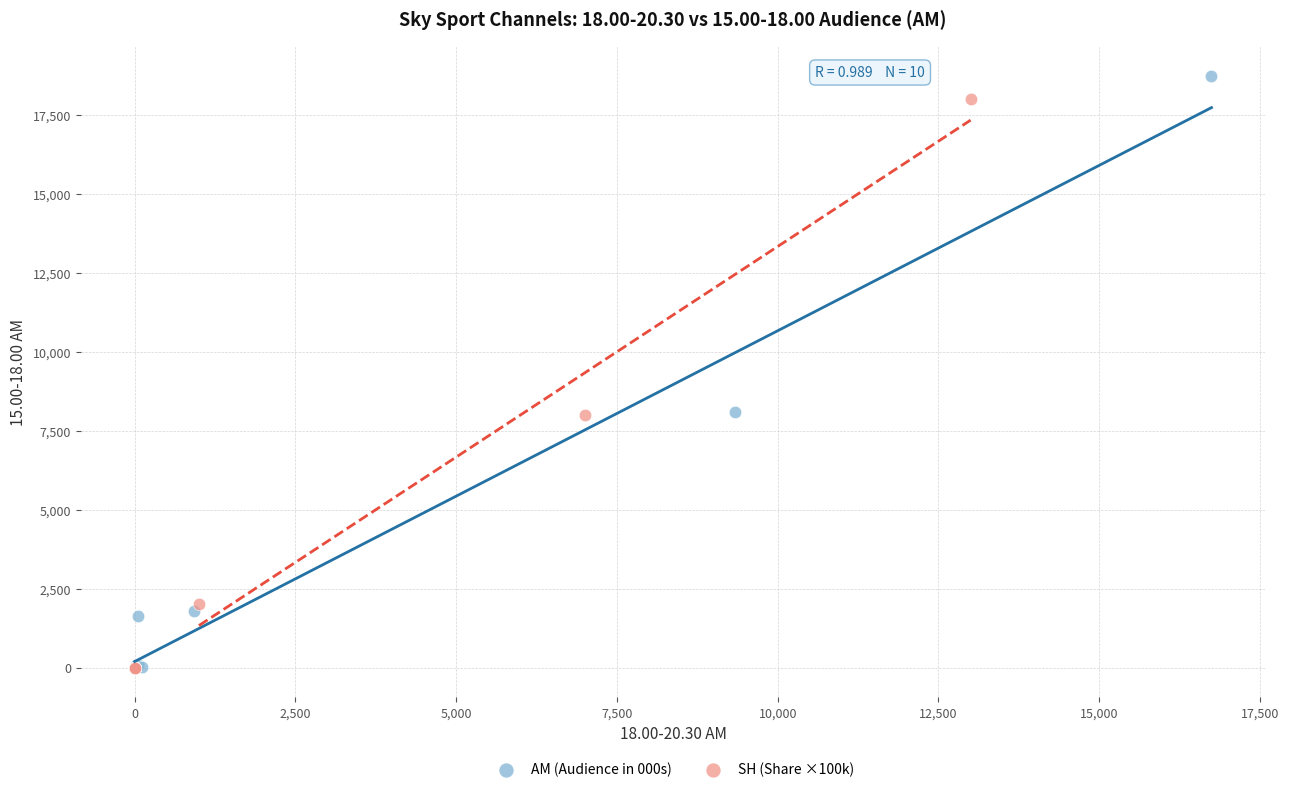

Which series has the widest spread of Y values?

AM (Audience in 000s)